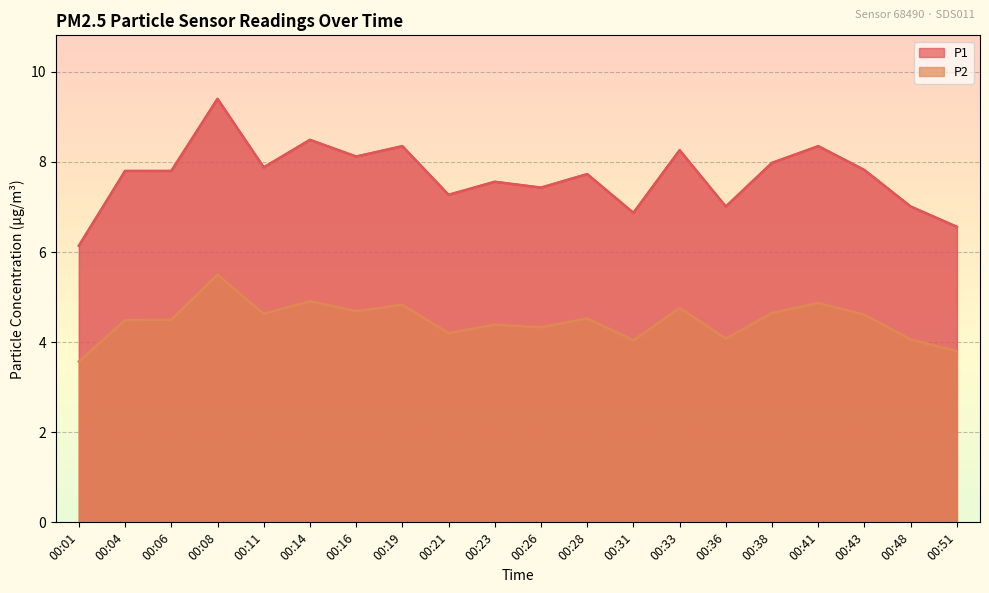

What is the sum of the P1 values at 00:06 and 00:31?

14.7